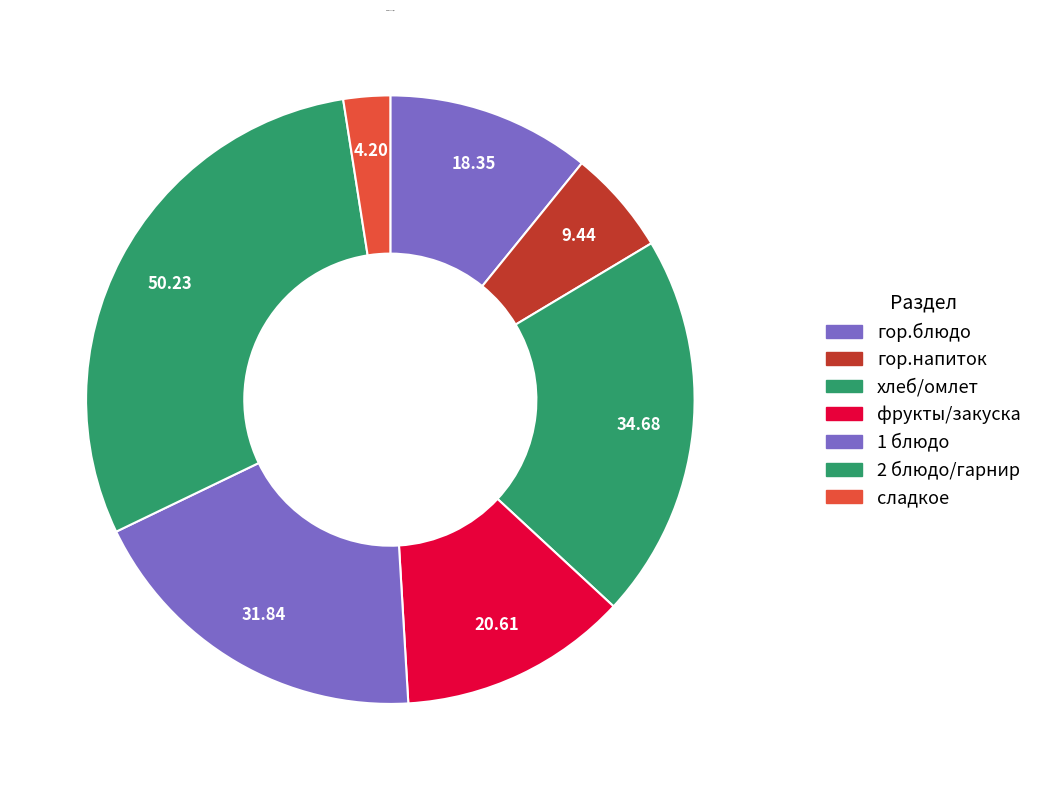

How many segments does this pie chart have?

7